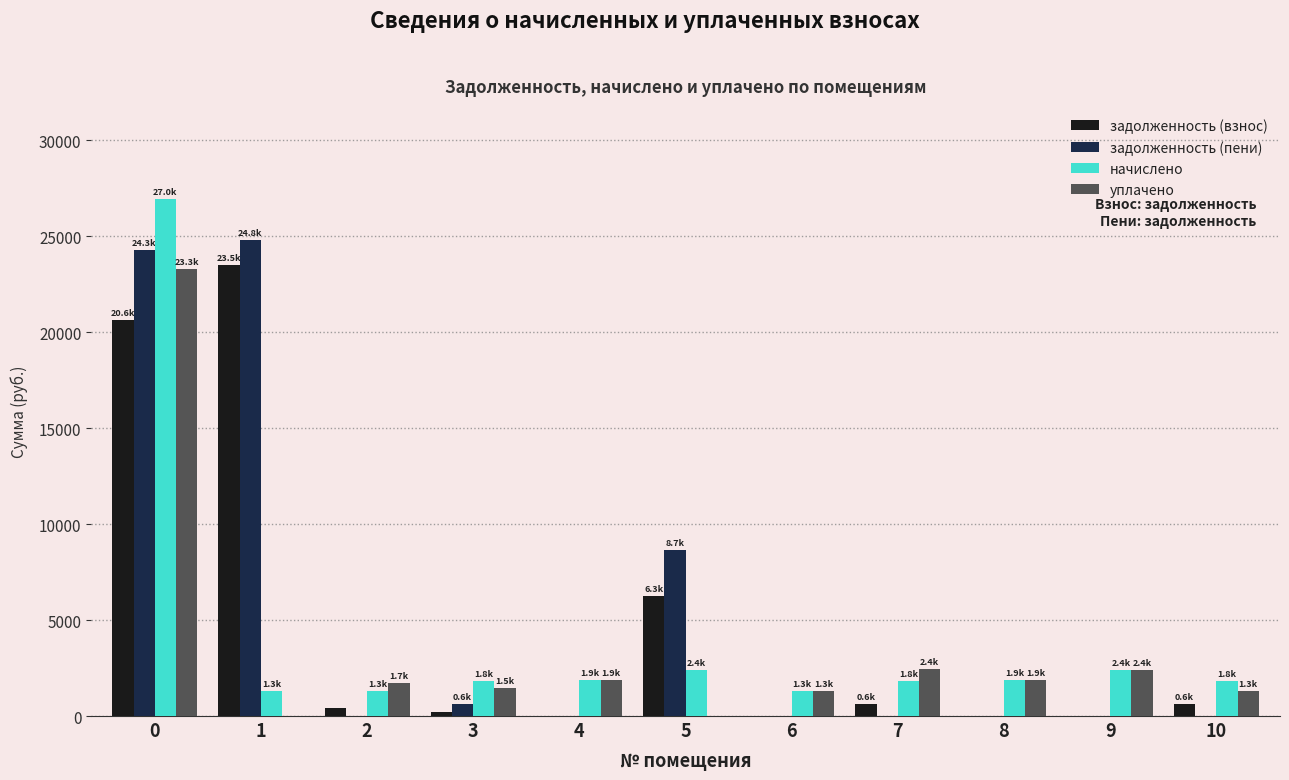

How many groups of bars are there?

11